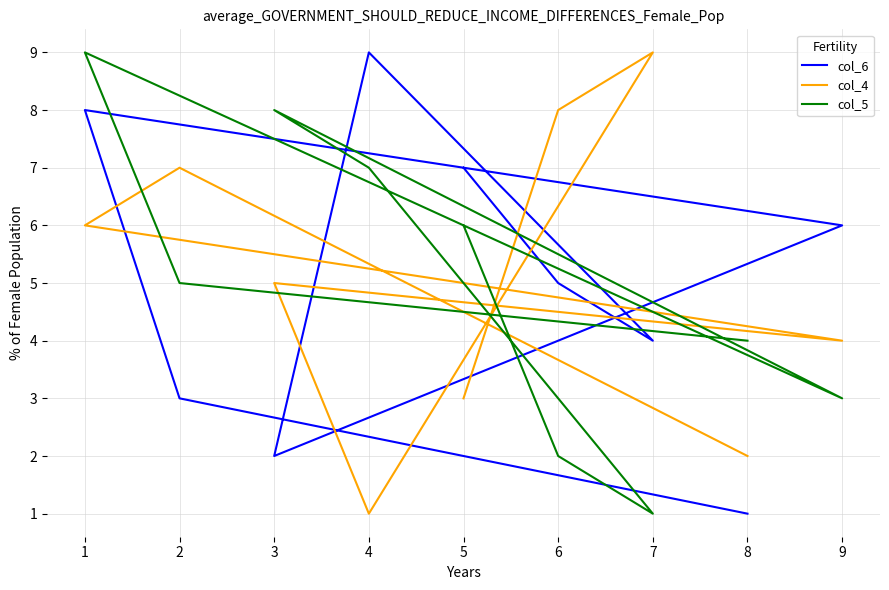

Reading left to right, what are all the values shown in this chart?

col_6: 1	3	8	6	2	9	4	5	7
col_4: 2	7	6	4	5	1	9	8	3
col_5: 4	5	9	3	8	7	1	2	6